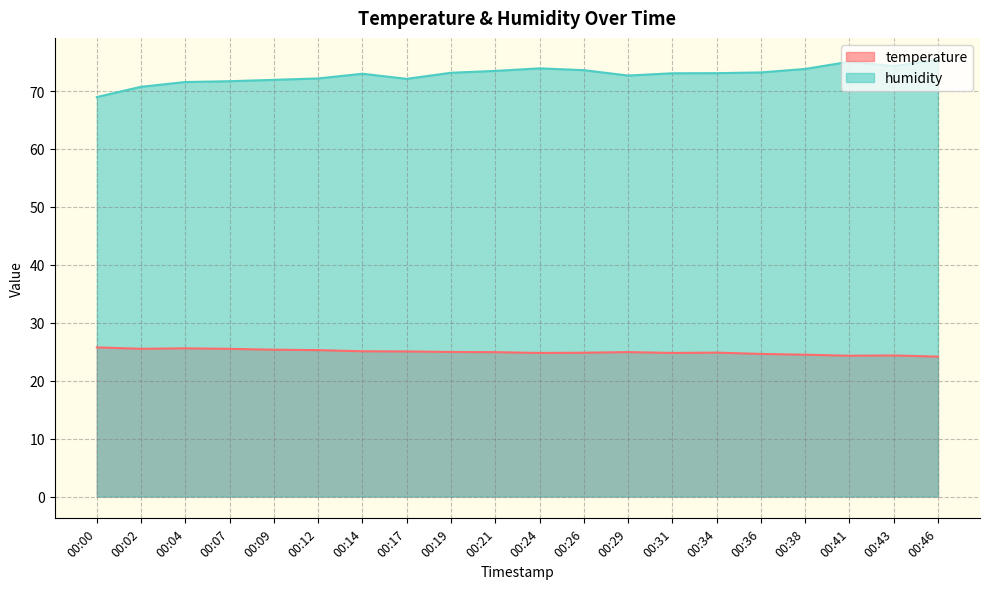

True or false: humidity has a value of 98.8 at 00:09.

False